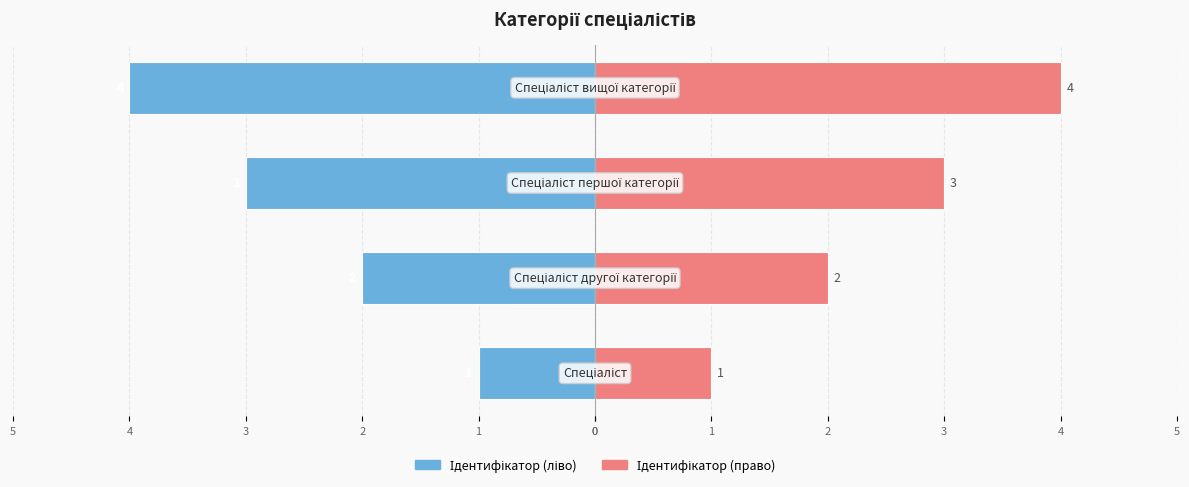

The Ідентифікатор (право) series shows 4 at 2. True or false?

False